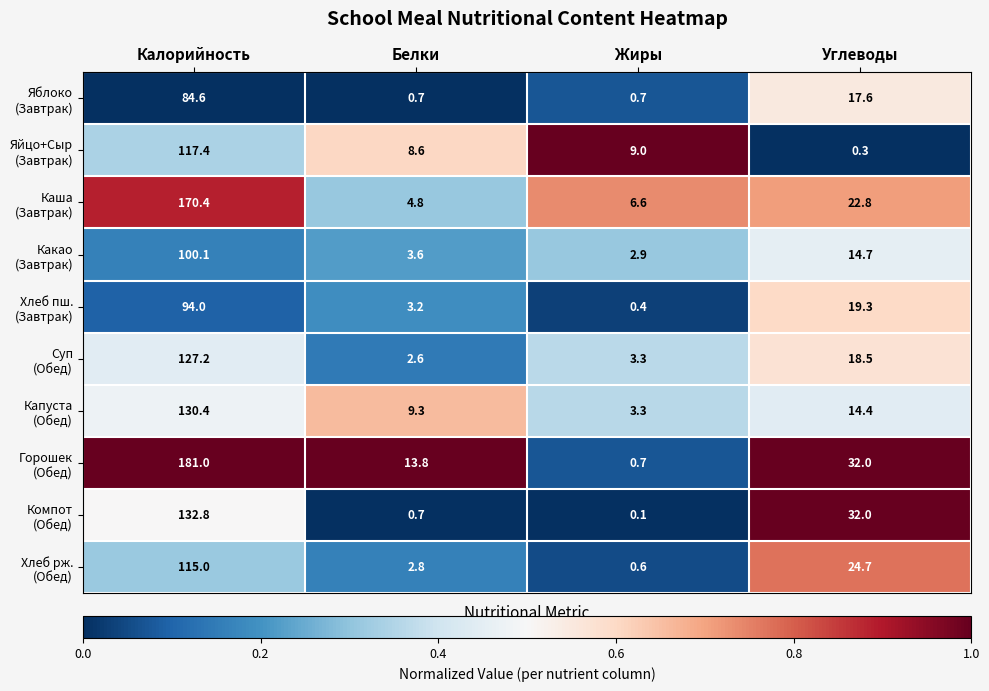

What is the maximum value shown in the chart?

181.0